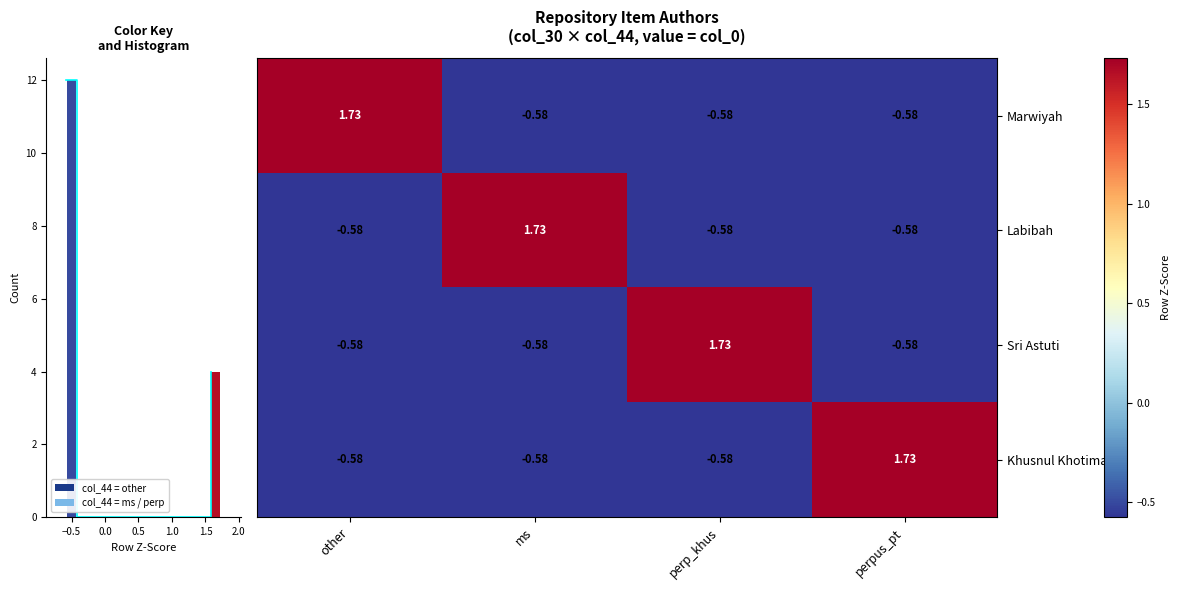

Reading left to right, extract all data points from this chart.

Marwiyah: other=1.7	ms=-0.6	perp_khus=-0.6	perpus_pt=-0.6
Labibah: other=-0.6	ms=1.7	perp_khus=-0.6	perpus_pt=-0.6
Sri Astuti: other=-0.6	ms=-0.6	perp_khus=1.7	perpus_pt=-0.6
Khusnul Khotimah: other=-0.6	ms=-0.6	perp_khus=-0.6	perpus_pt=1.7